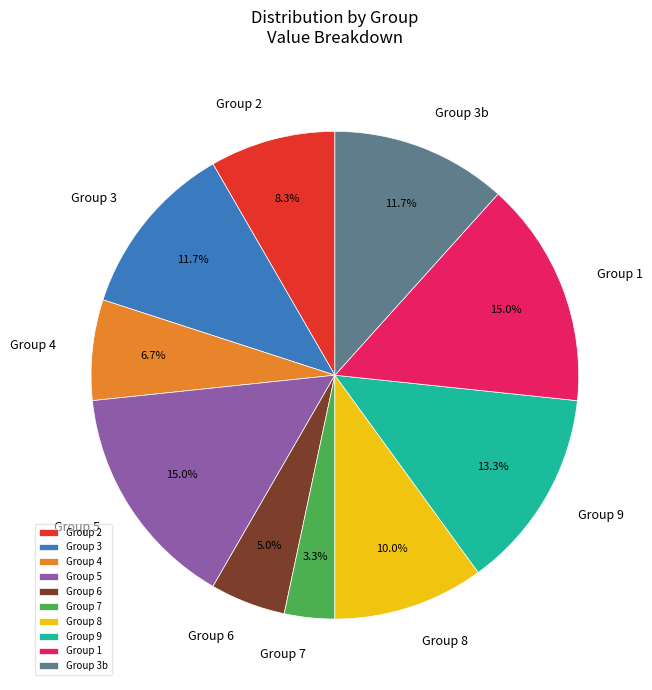

What is the ratio of the value at Group 4 to the value at Group 8?

0.7